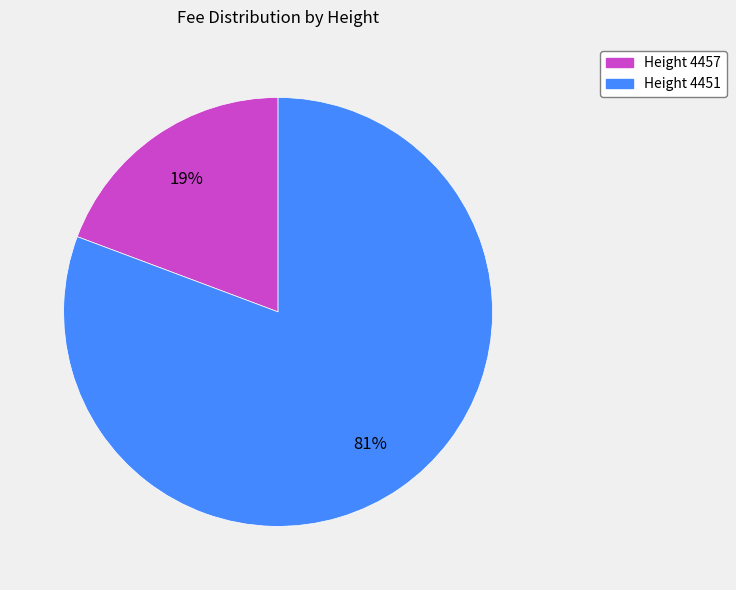

To the nearest percent, what is the average slice percentage?

50%